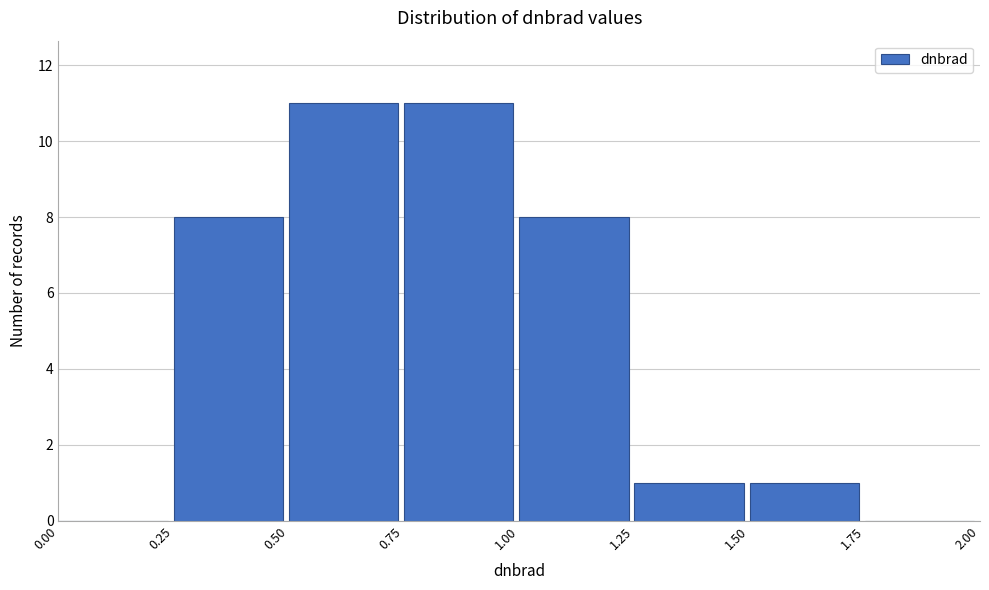

Reading left to right, transcribe this chart: for each bar, give the range it covers on the x-axis and its height. The values are not printed on the chart, so give them approximately, as read against the axis.

0.00 to 0.25: 0
0.25 to 0.50: 8
0.50 to 0.75: 11
0.75 to 1.00: 11
1.00 to 1.25: 8
1.25 to 1.50: 1
1.50 to 1.75: 1
1.75 to 2.00: 0